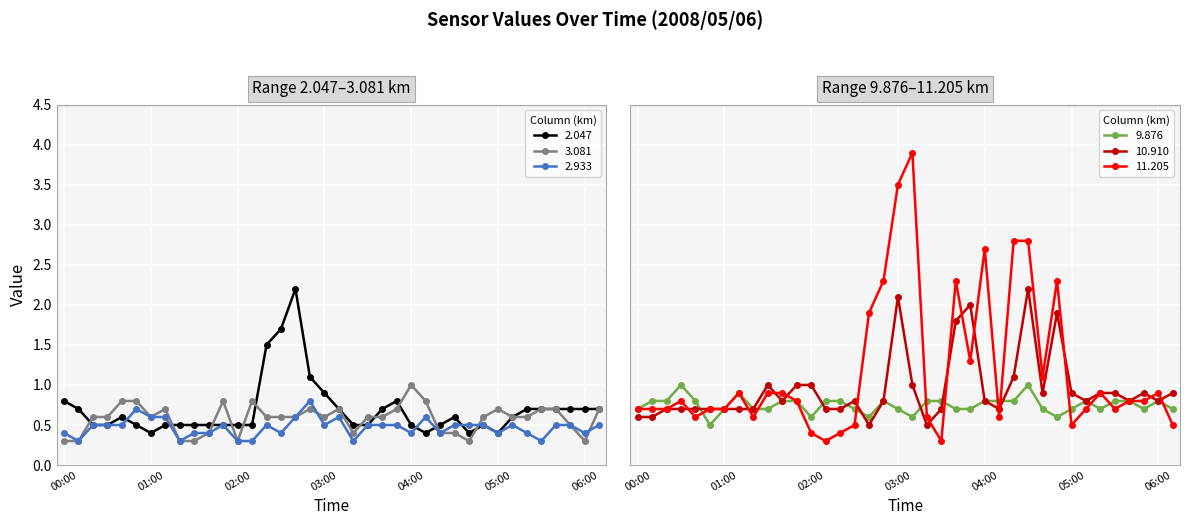

Between 03:30 and 00:40, which is larger?

00:40